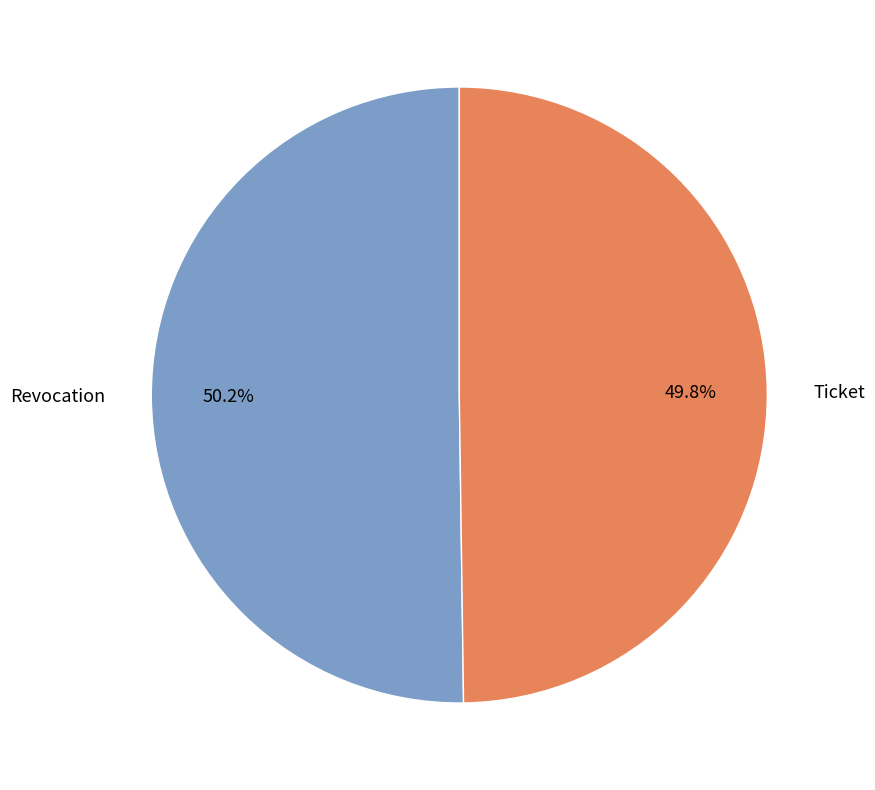

Approximately how many times larger is the value at Ticket compared to Revocation?

1.0